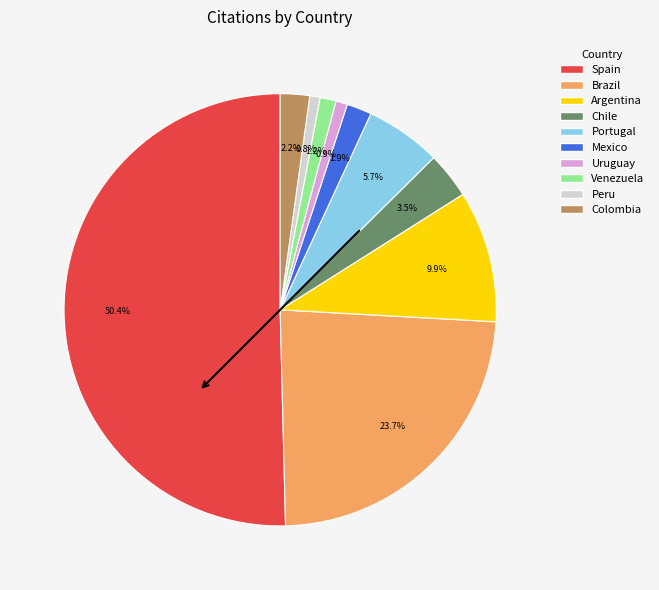

To the nearest percent, what is the average slice percentage?

10%